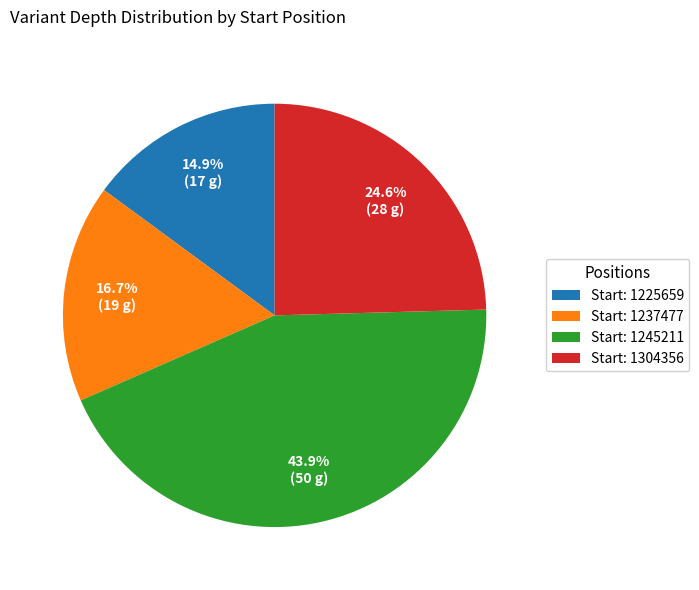

Is there any slice that represents more than half of the pie?

No